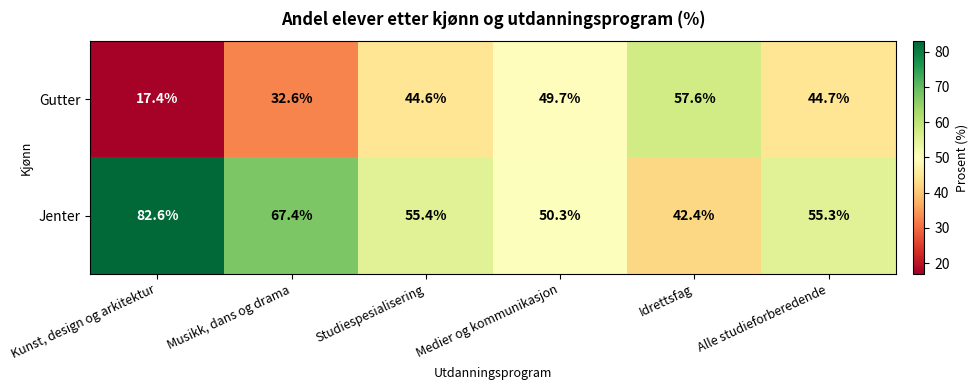

List the series in order of their overall mean, lowest first.

Gutter, Jenter